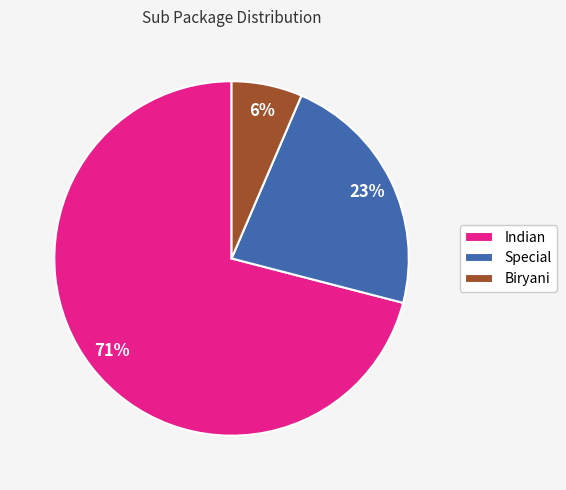

Rank the categories by value from lowest to highest.

Biryani, Special, Indian